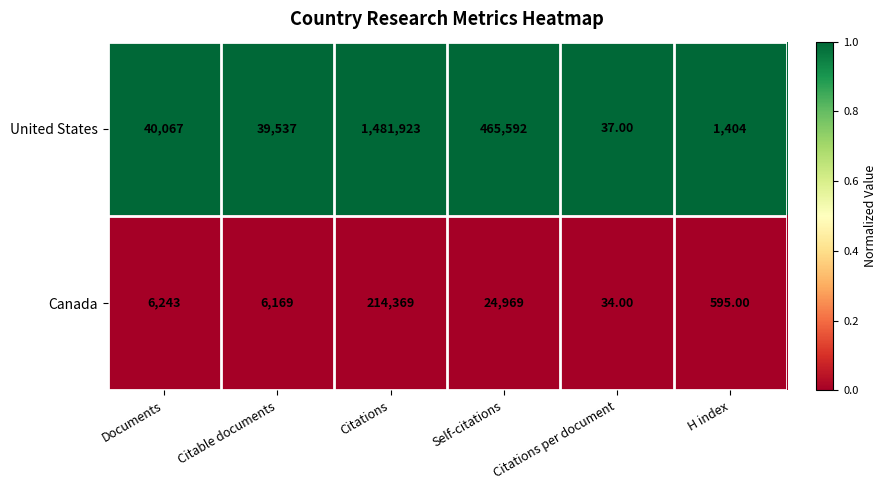

Which series has the largest total across all categories?

United States